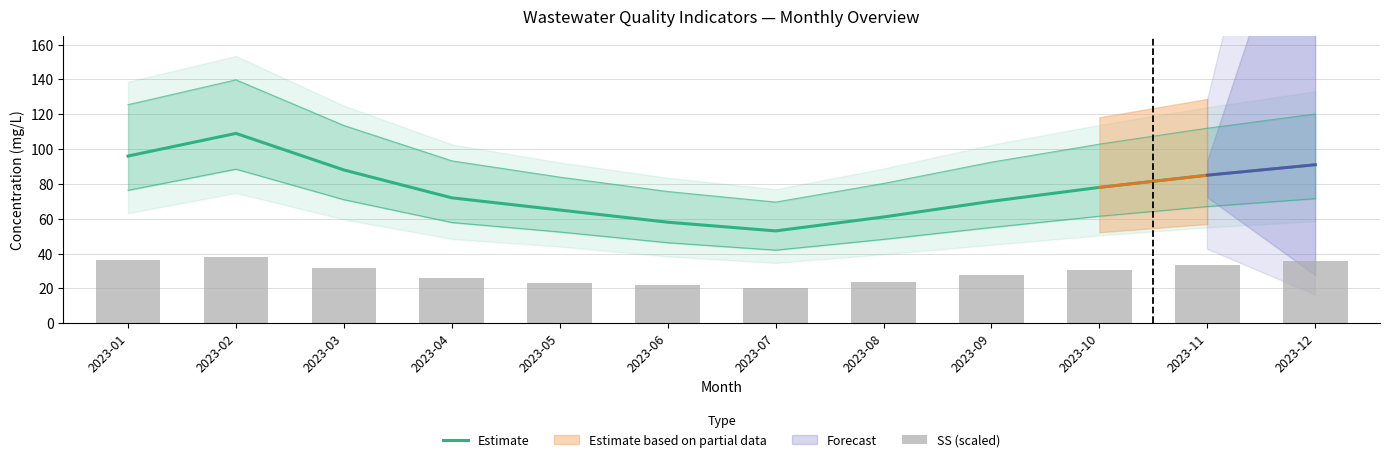

What is the total value across all series at 2023-08?

84.8